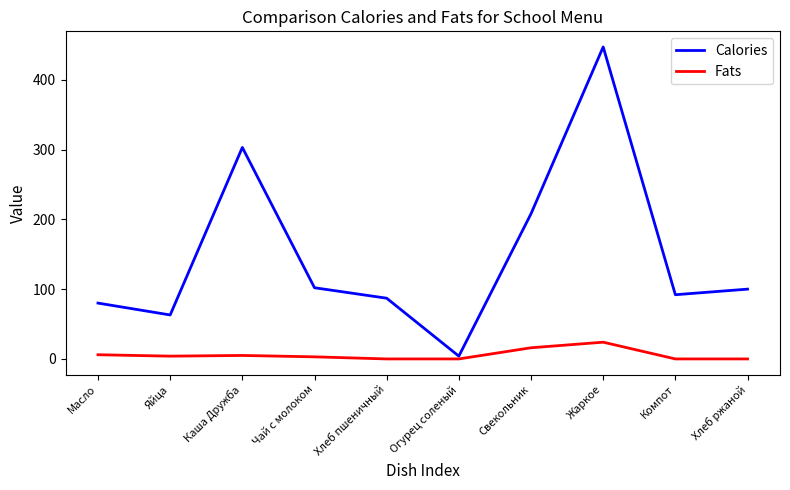

Read the Calories value at Масло.

80